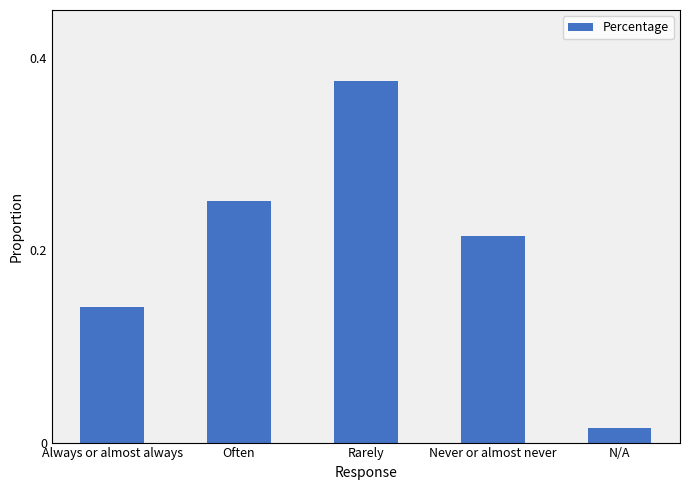

The value at Never or almost never is 0.1. True or false?

False